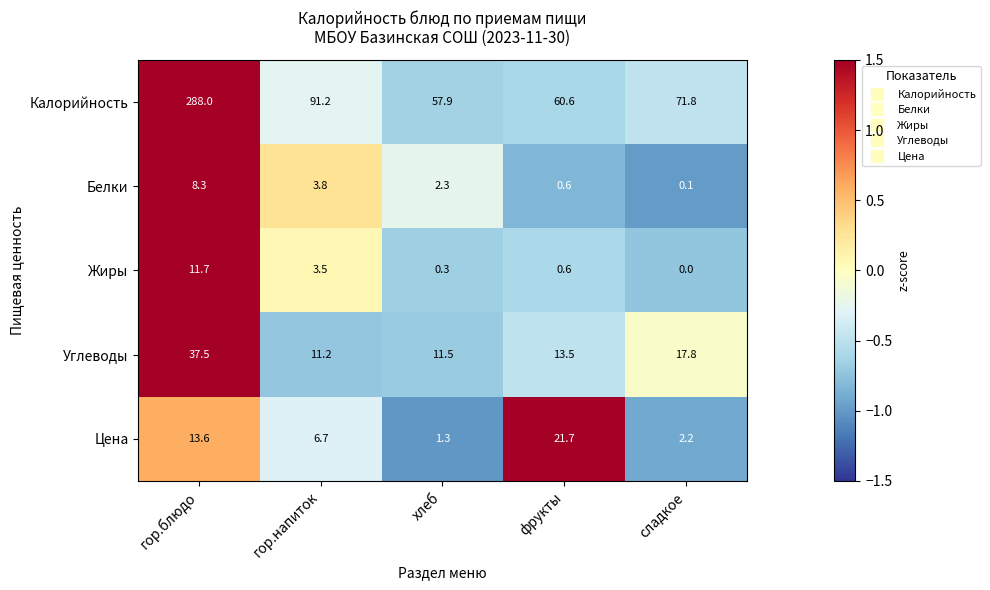

What is the total value across all series at гор.напиток?

116.4